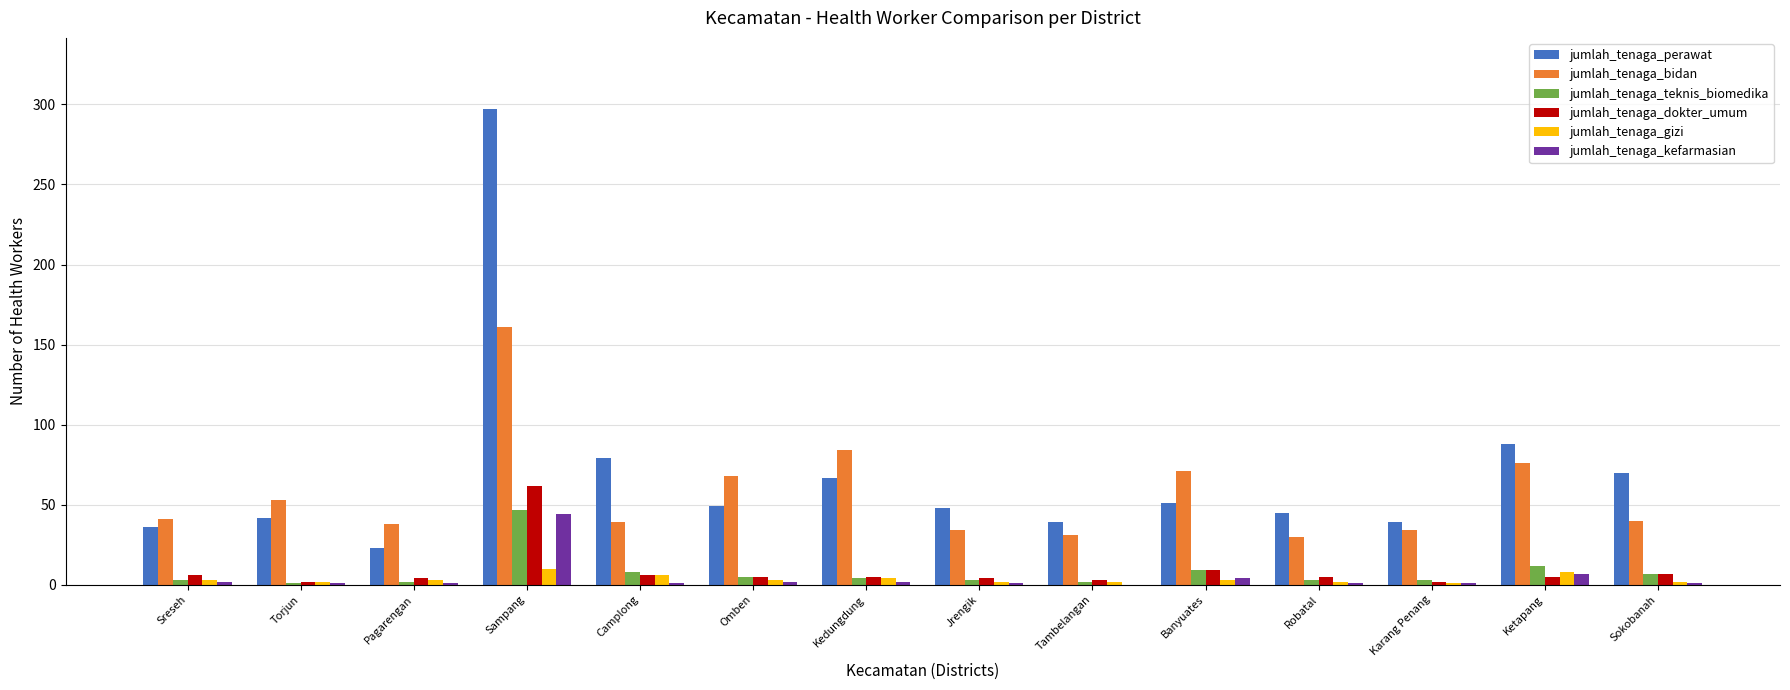

Is it true that jumlah_tenaga_bidan equals 40 at Sokobanah?

True